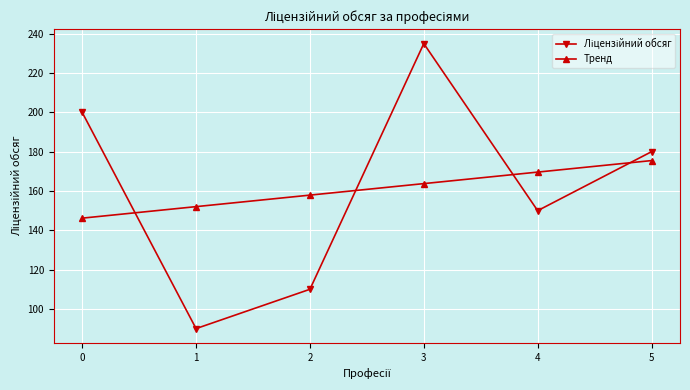

What is the greatest value displayed?

235.0